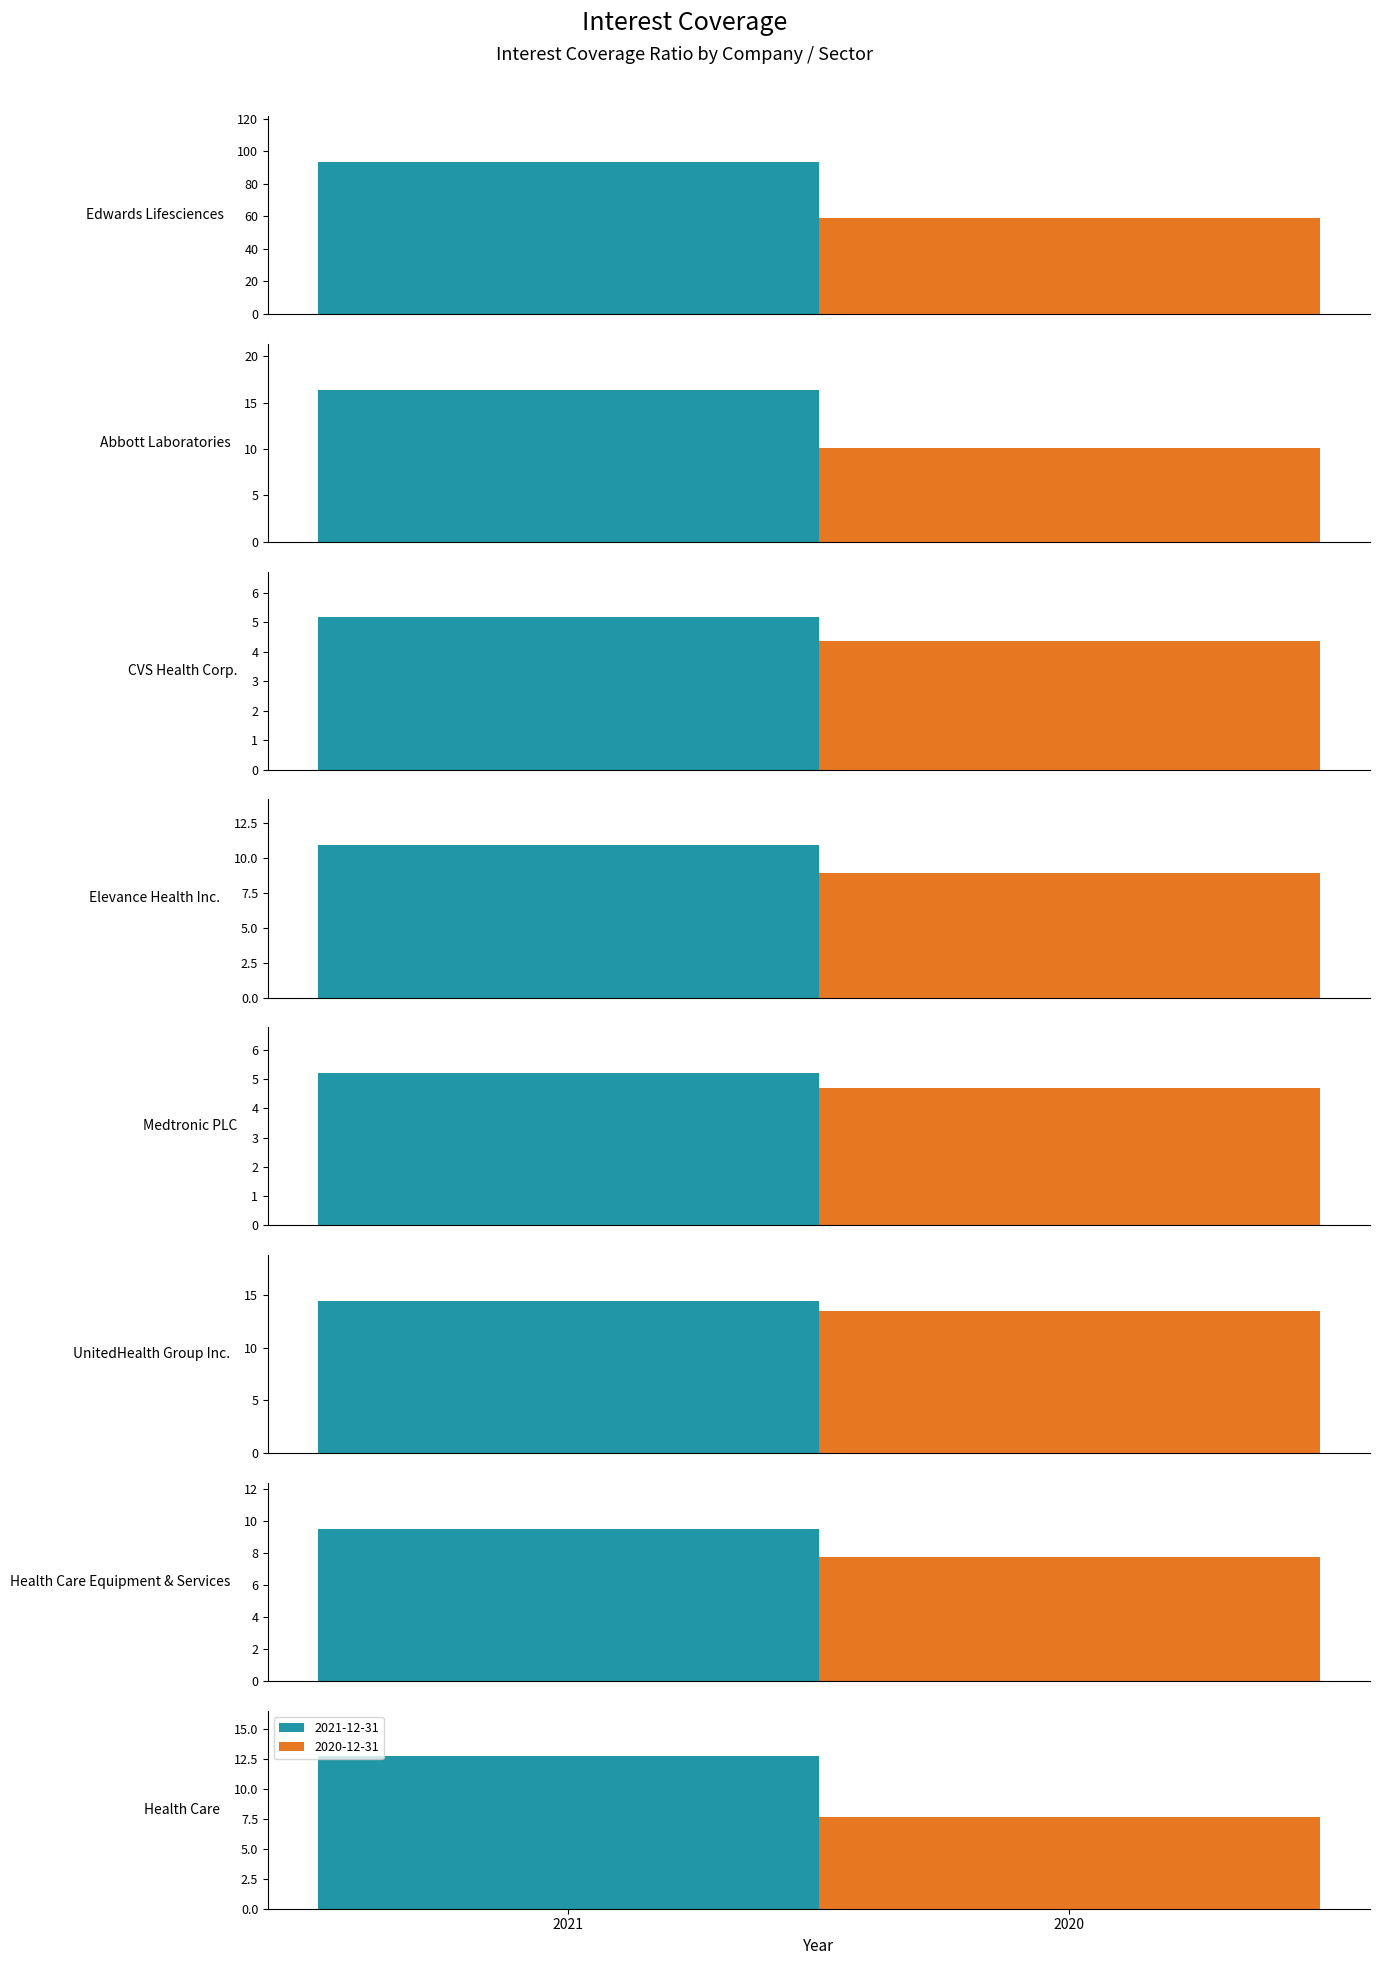

Rank the series at Health Care Equipment & Services from highest to lowest value.

2021-12-31, 2020-12-31